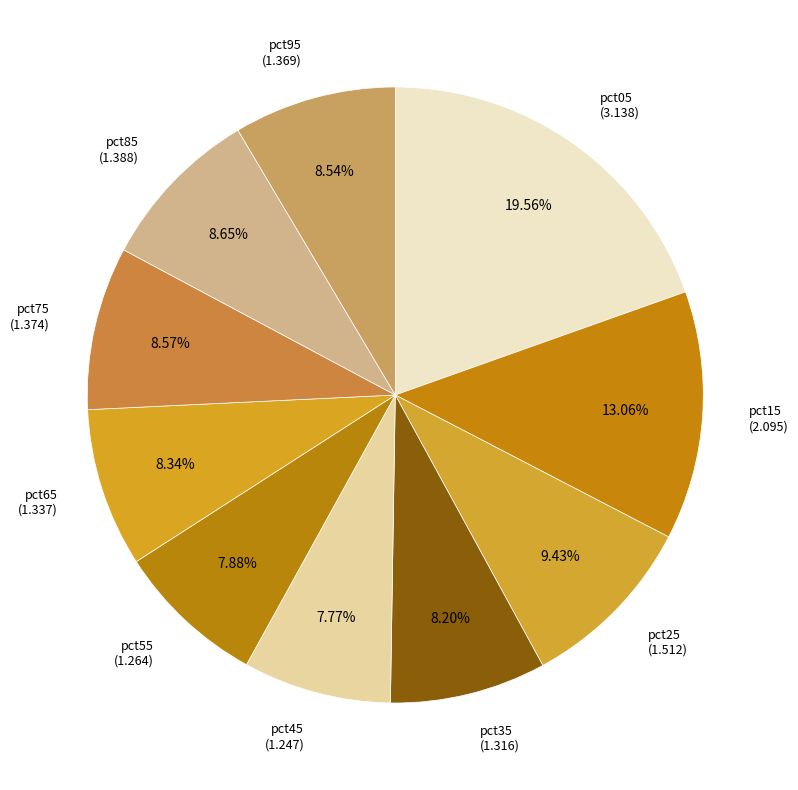

Which slice is the largest?

pct05